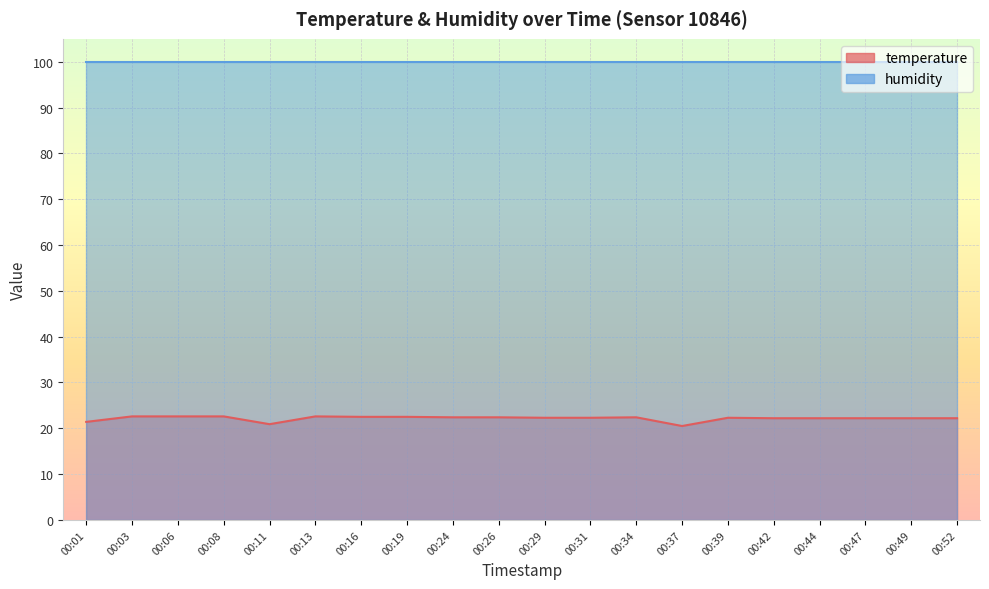

List the labels in order of value, largest first.

00:03, 00:06, 00:08, 00:13, 00:16, 00:19, 00:24, 00:26, 00:34, 00:29, 00:31, 00:39, 00:42, 00:44, 00:47, 00:49, 00:52, 00:01, 00:11, 00:37